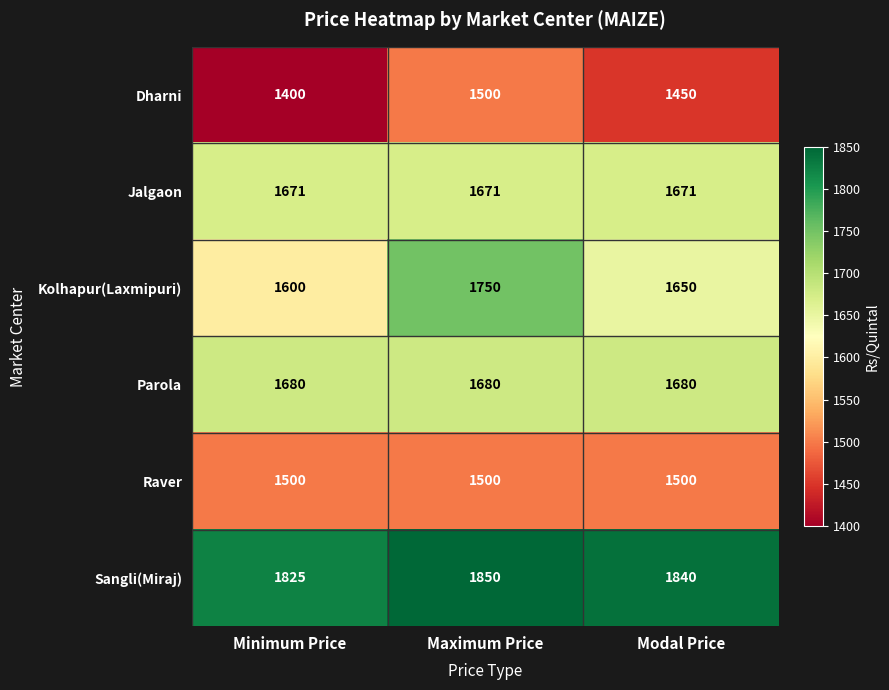

At how many categories does at least one series exceed 1646?

3